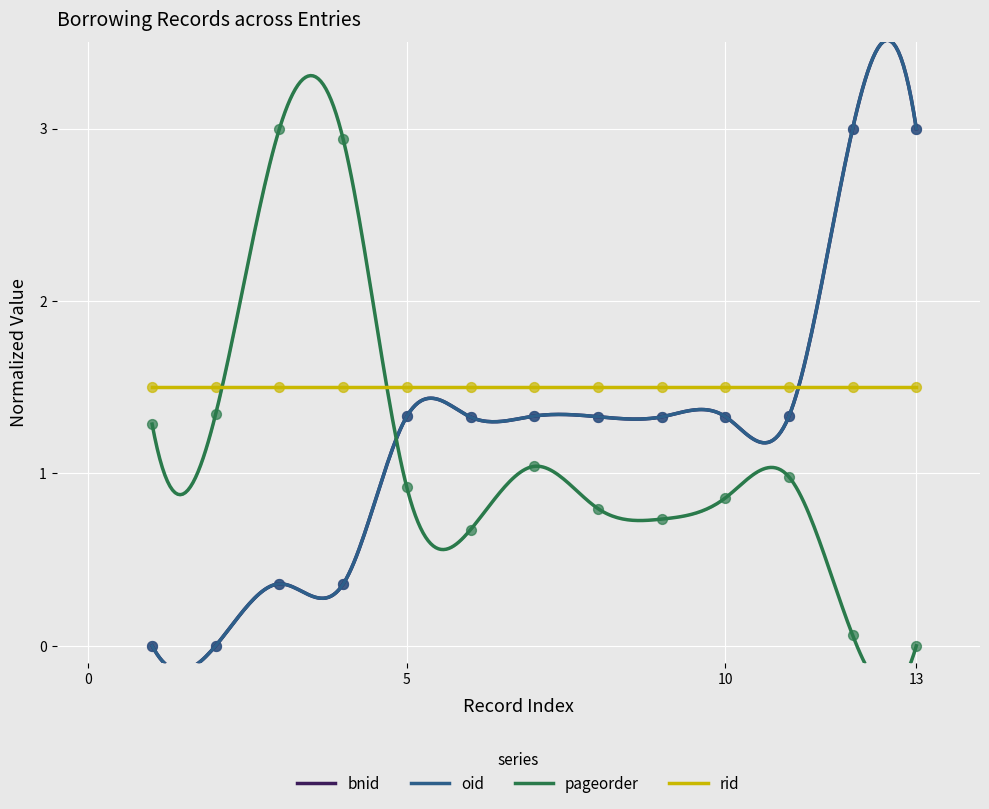

At how many categories does at least one series exceed 0?

13